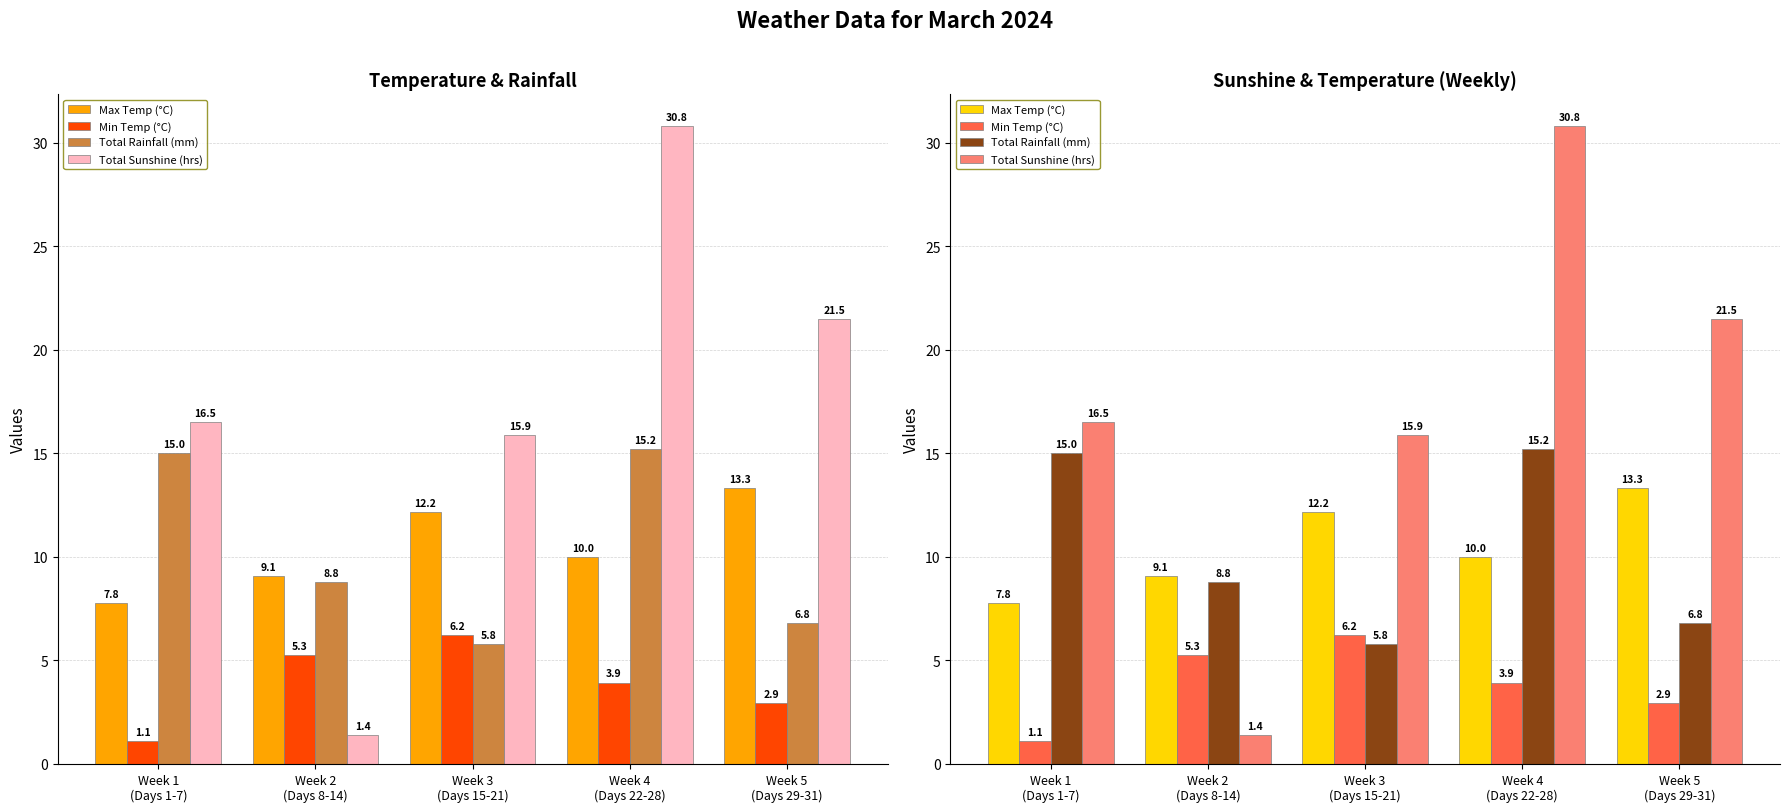

What is the sum of the Total Sunshine (hrs) values at Week 1
(Days 1-7) and Week 5
(Days 29-31)?

38.0